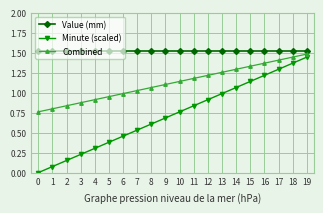

What is the sum of all Value (mm) values?

30.4